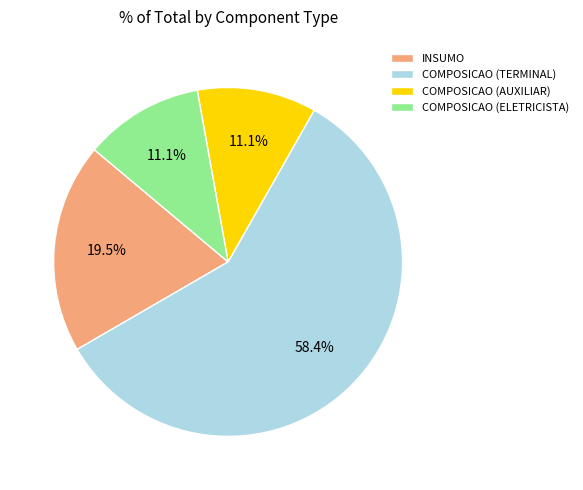

The COMPOSICAO (AUXILIAR) slice represents 11% of the pie. True or false?

True